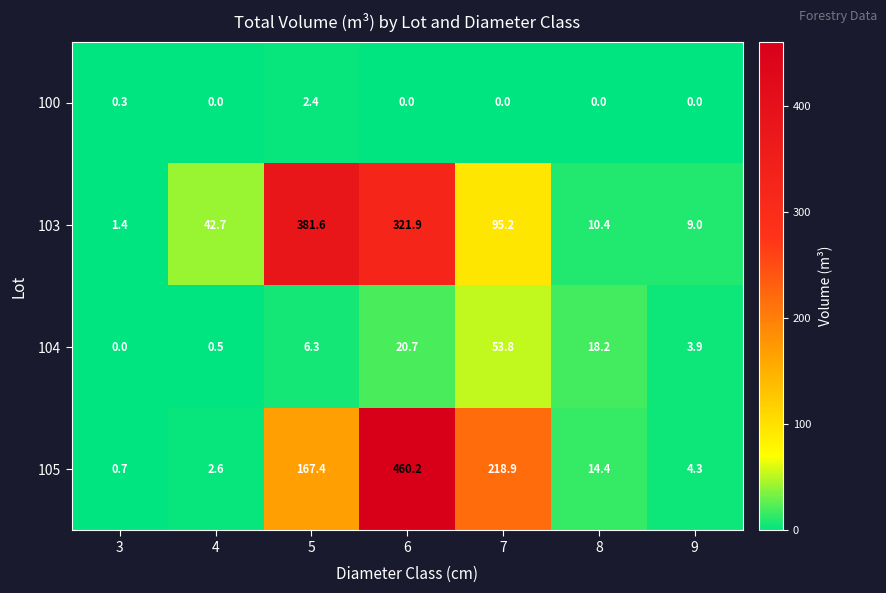

At which label is 104 closest to 26?

6